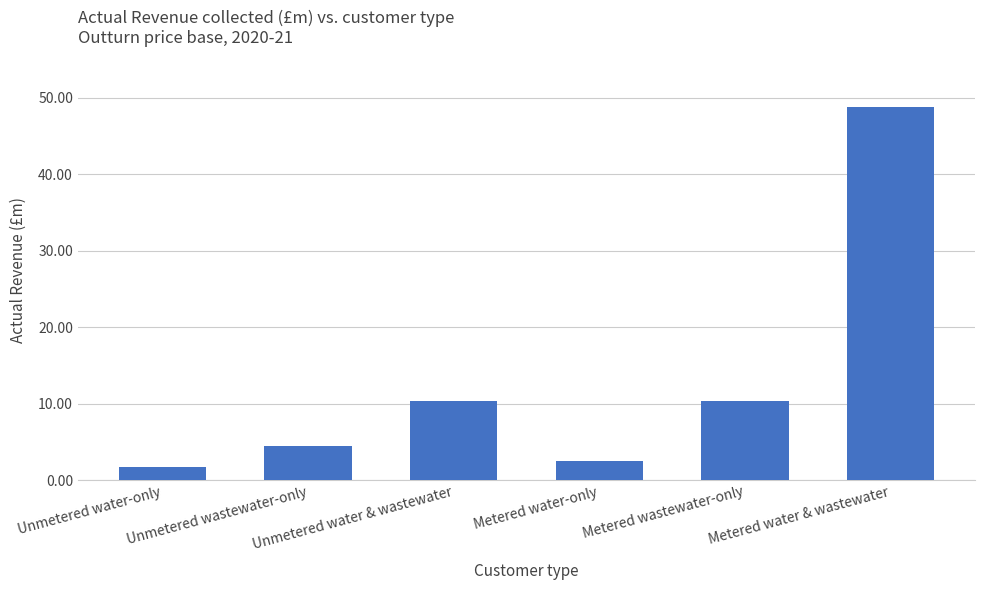

Are the bars horizontal?

No